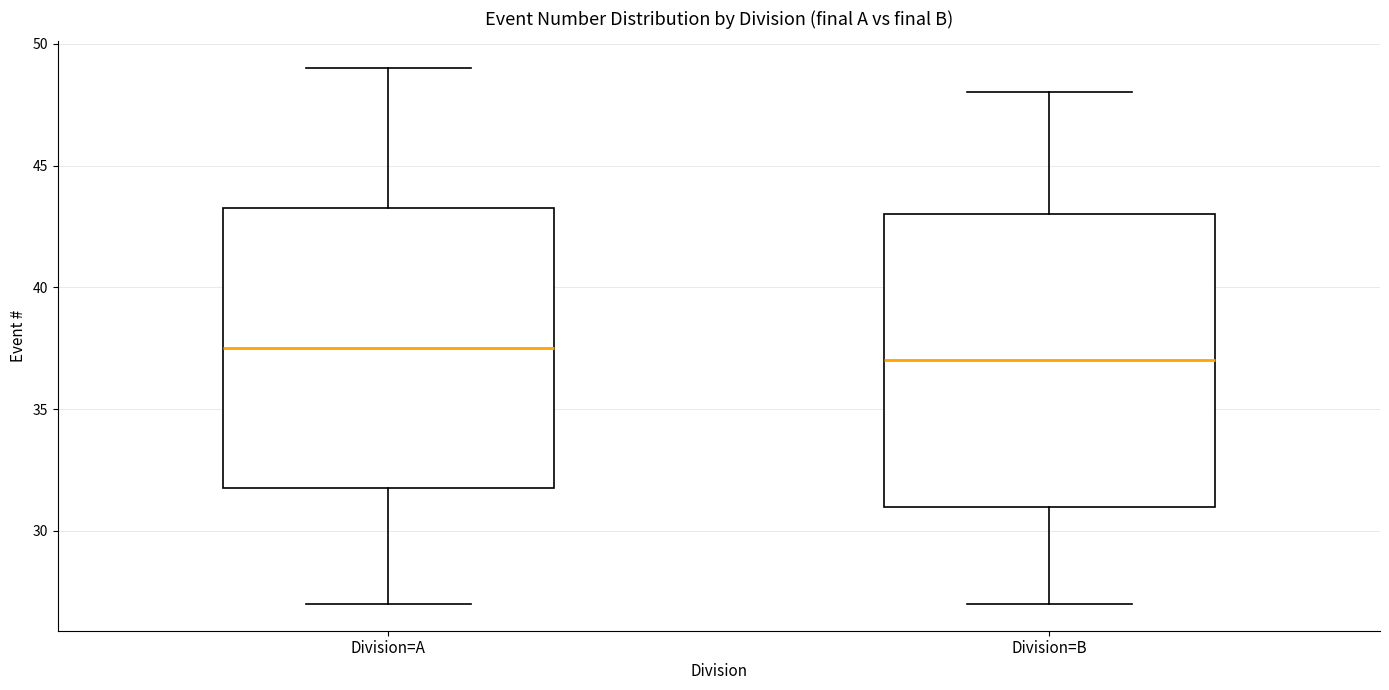

Which box is the tallest, from its lower edge to its upper edge?

Division=B